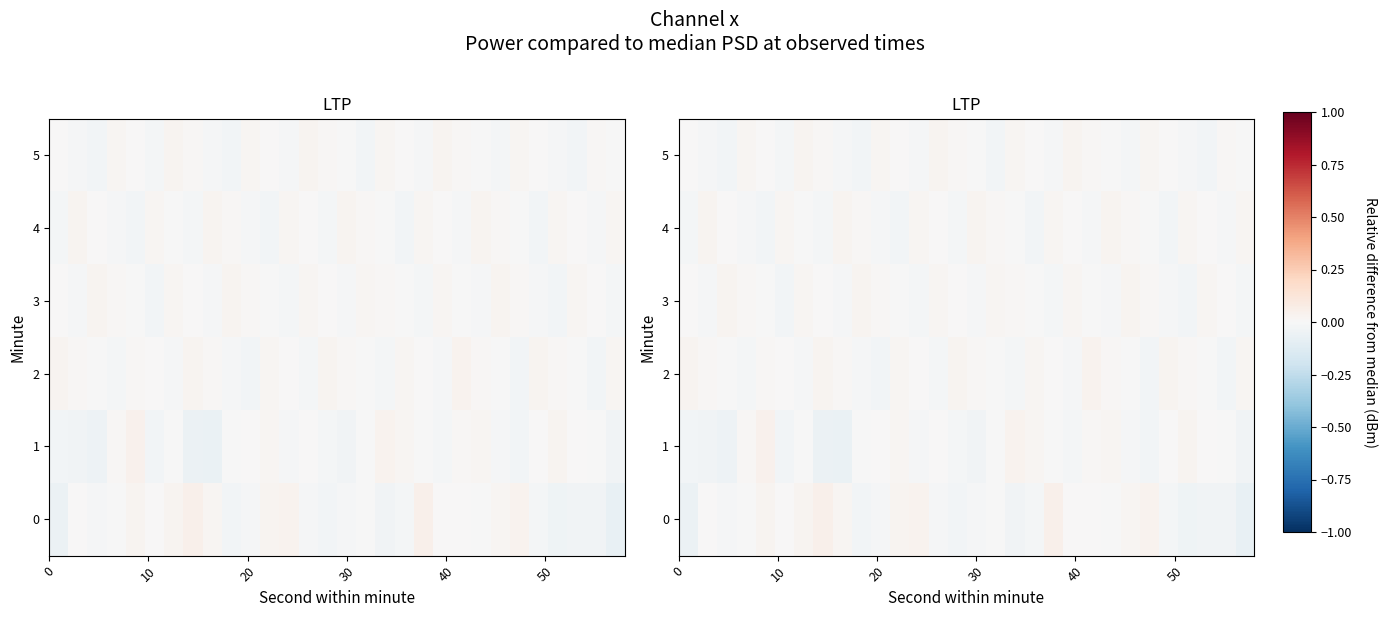

How many positive values does the 5 series have?

16